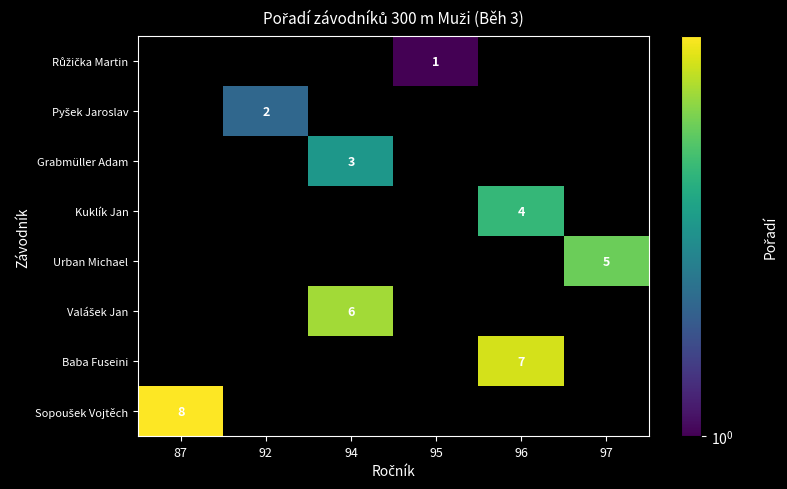

How many distinct data groups are displayed?

8